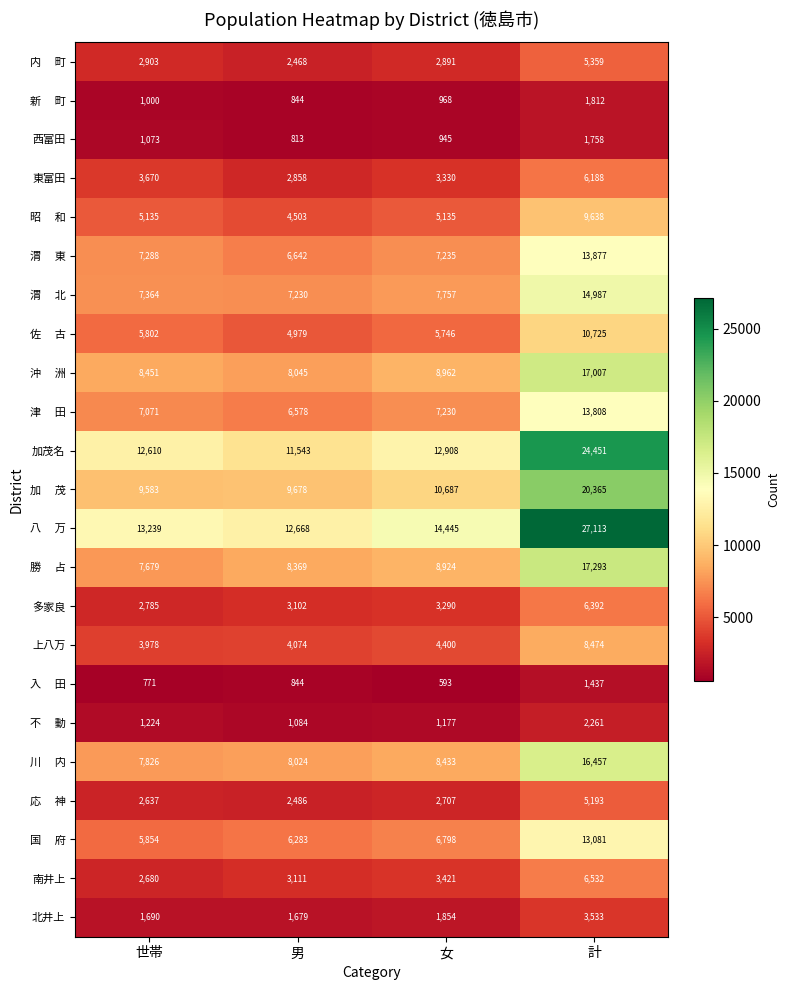

What is the total value across all series at 男?

117905